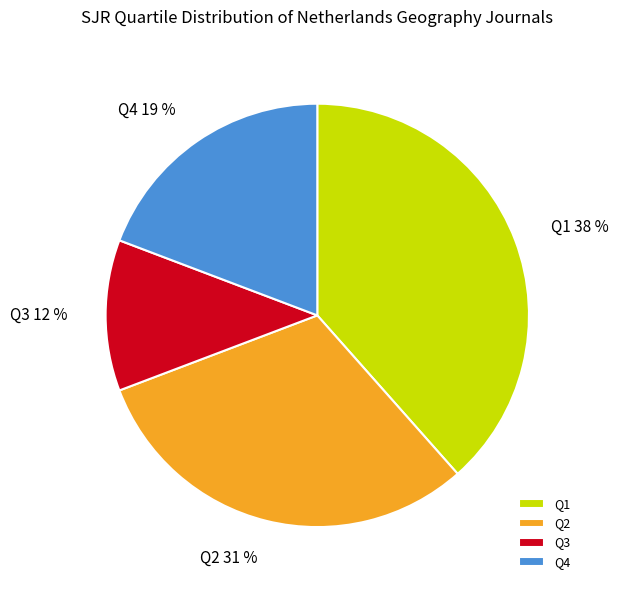

Do Q4 and Q3 together represent more than half of the pie?

No